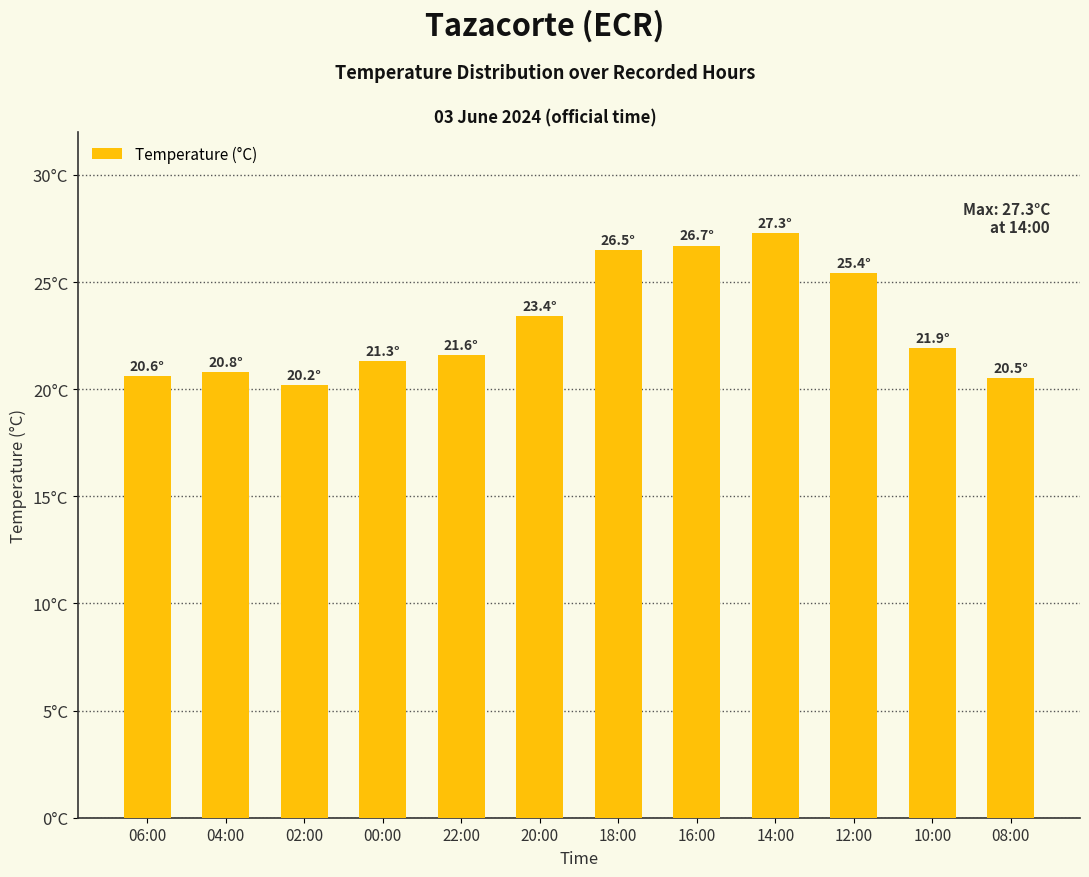

Are the bars horizontal?

No